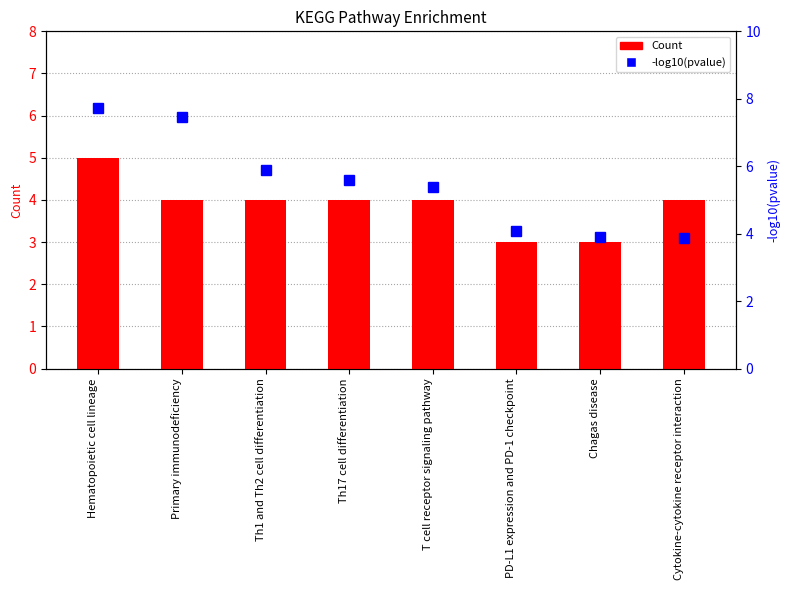

How many values in the -log10(pvalue) series are below 5?

3